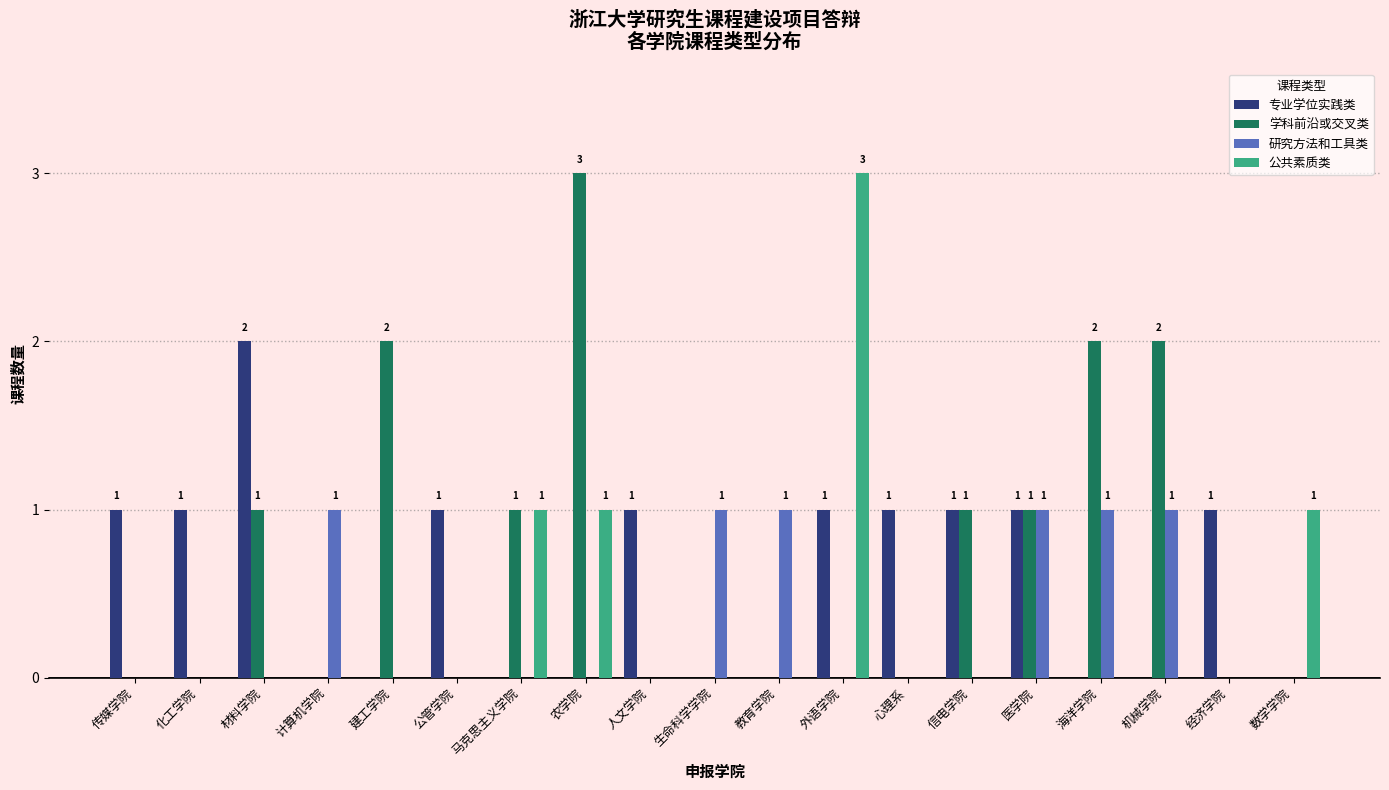

Reading left to right, list all the values displayed in this chart.

专业学位实践类: 1	1	2	0	0	1	0	0	1	0	0	1	1	1	1	0	0	1	0
学科前沿或交叉类: 0	0	1	0	2	0	1	3	0	0	0	0	0	1	1	2	2	0	0
研究方法和工具类: 0	0	0	1	0	0	0	0	0	1	1	0	0	0	1	1	1	0	0
公共素质类: 0	0	0	0	0	0	1	1	0	0	0	3	0	0	0	0	0	0	1